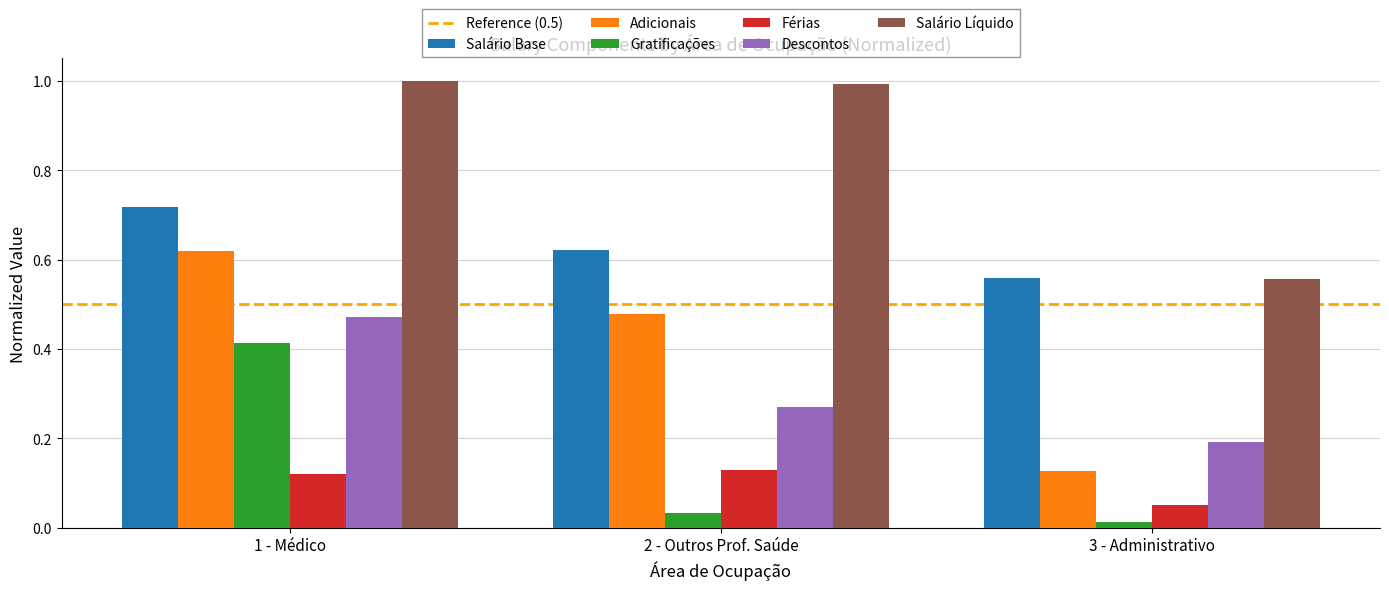

Rank the categories by Salário Base value from lowest to highest.

3 - Administrativo, 2 - Outros Prof. Saúde, 1 - Médico